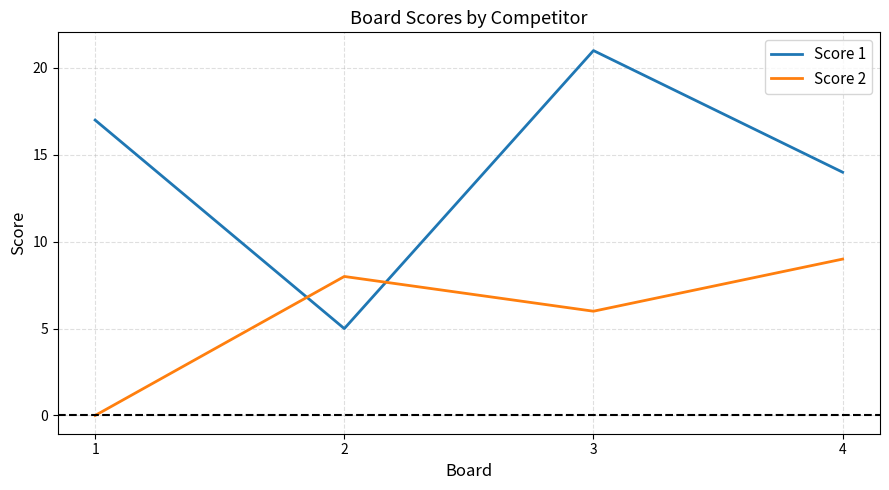

Rank the series by their maximum value, from lowest to highest.

Score 2, Score 1